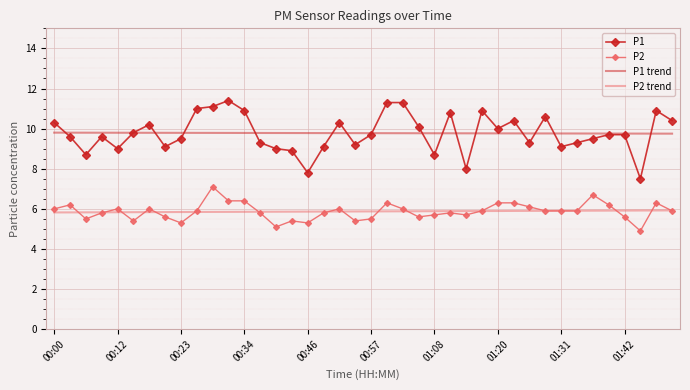

True or false: P1 trend and P2 intersect in this chart.

False